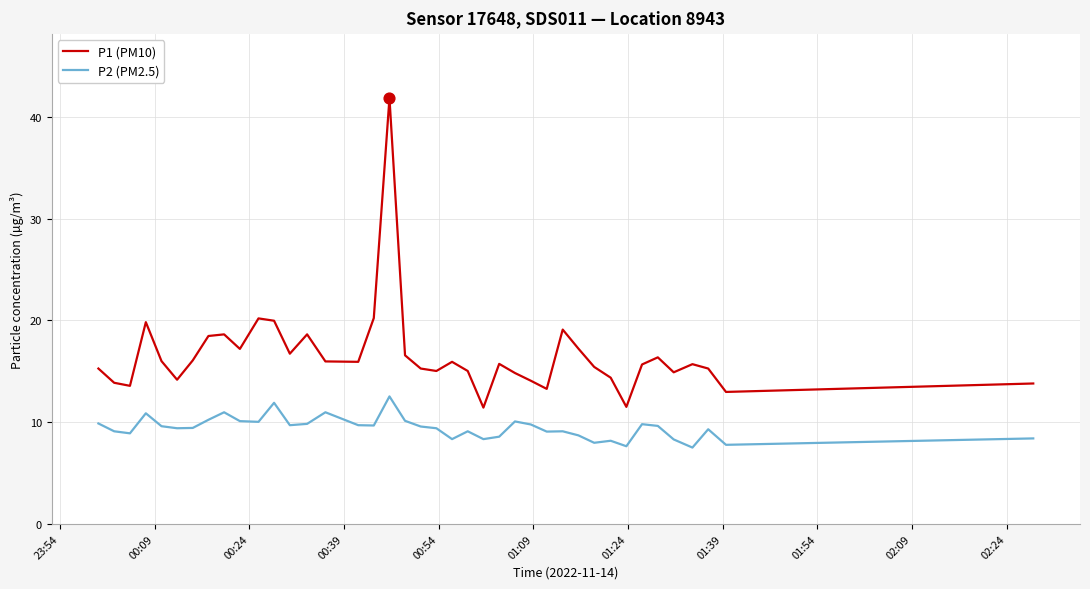

What is the difference between the maximum and minimum values in the P1 (PM10) series?

30.4